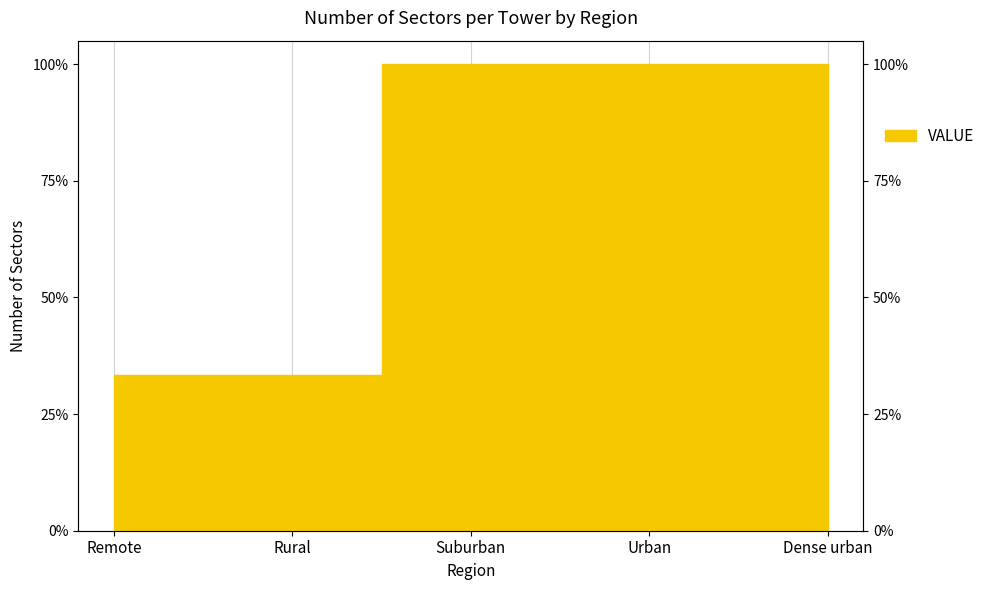

Reading right to left, extract all data points from this chart.

1.0	1.0	1.0	0.3	0.3